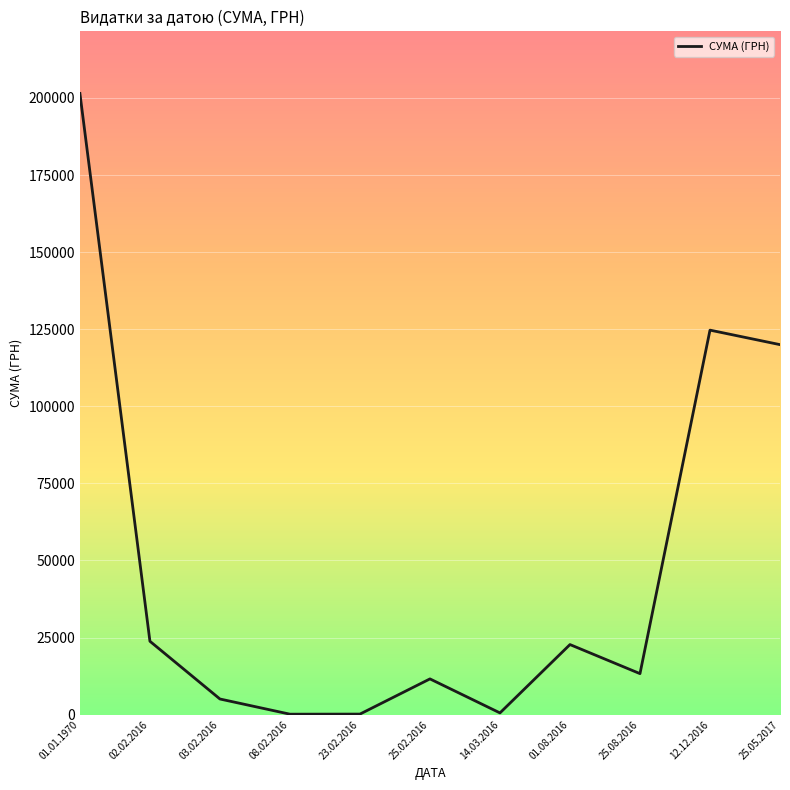

What is the sum of the values at 23.02.2016 and 25.05.2017?

120166.1